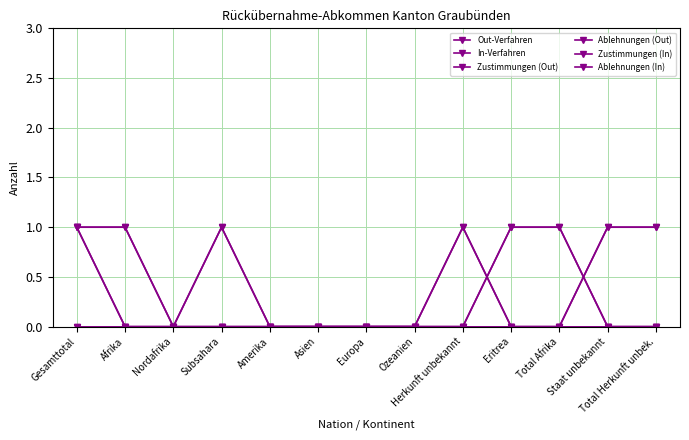

Reading left to right, list all the values displayed in this chart.

Out-Verfahren: 1	0	0	0	0	0	0	0	1	0	0	1	1
In-Verfahren: 1	1	0	1	0	0	0	0	0	1	1	0	0
Zustimmungen (Out): 1	0	0	0	0	0	0	0	1	0	0	1	1
Ablehnungen (Out): 0	0	0	0	0	0	0	0	0	0	0	0	0
Zustimmungen (In): 1	1	0	1	0	0	0	0	0	1	1	0	0
Ablehnungen (In): 0	0	0	0	0	0	0	0	0	0	0	0	0